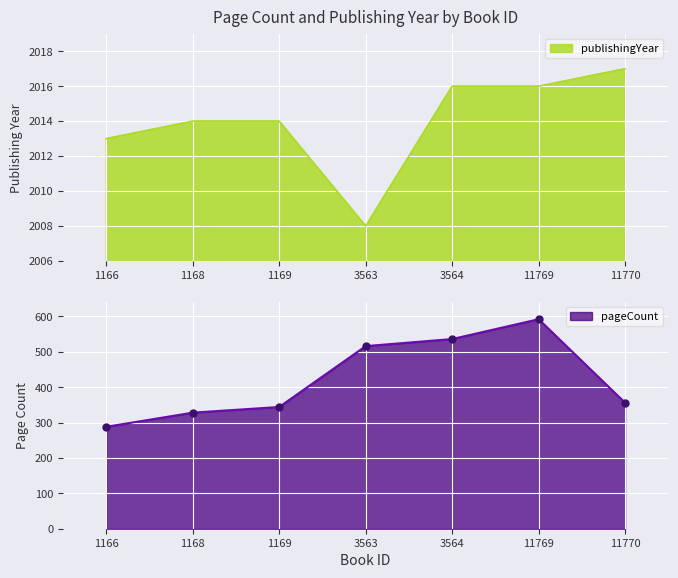

At how many categories does at least one series exceed 1982?

7